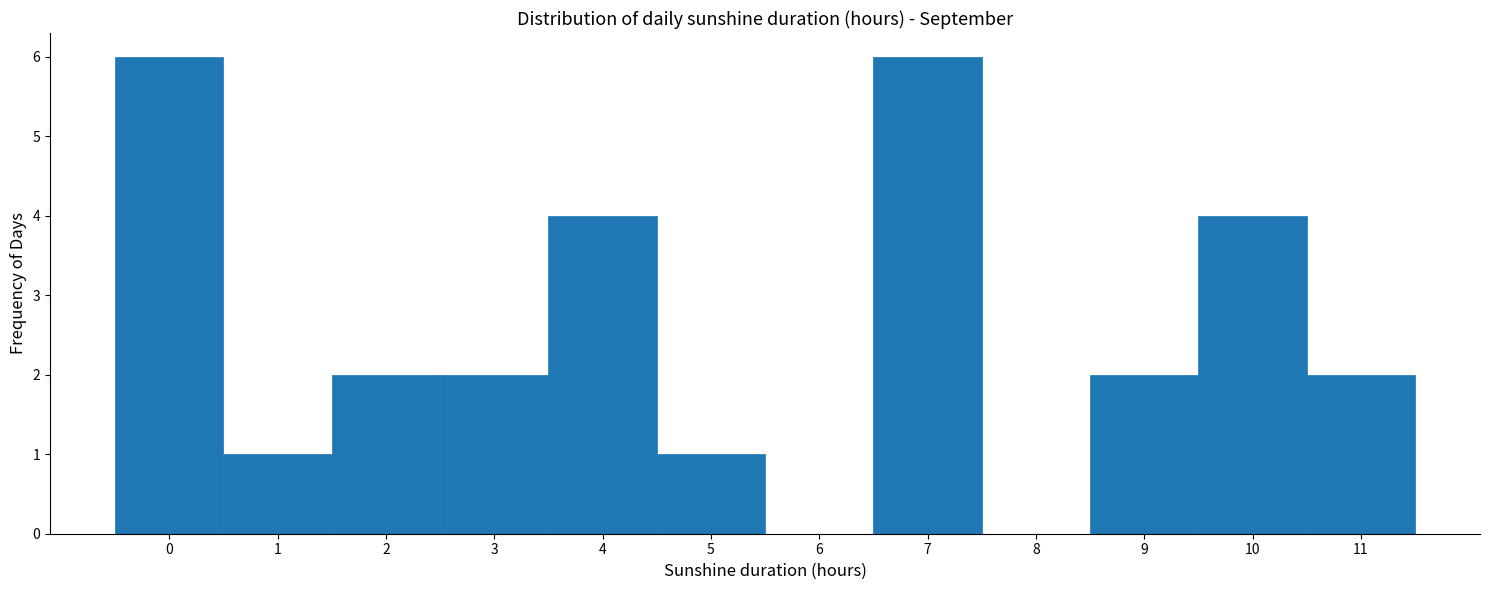

What is the height of the bar covering 4.5 to 5.5 on the x-axis? The values are not printed on the chart, so give them approximately, as read against the axis.

1